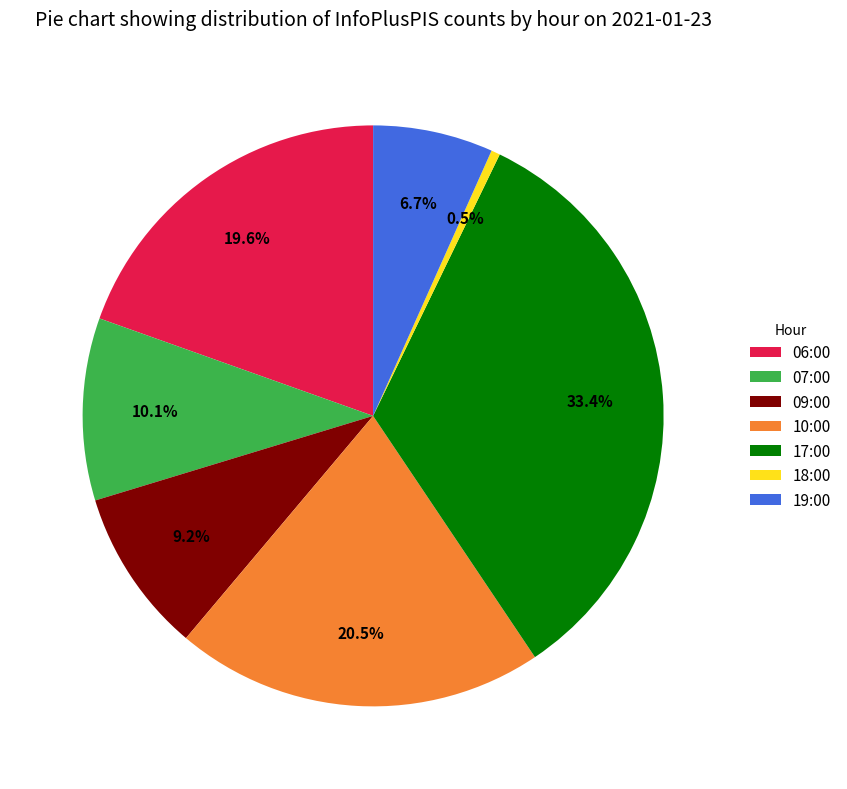

Is there any slice that represents more than half of the pie?

No